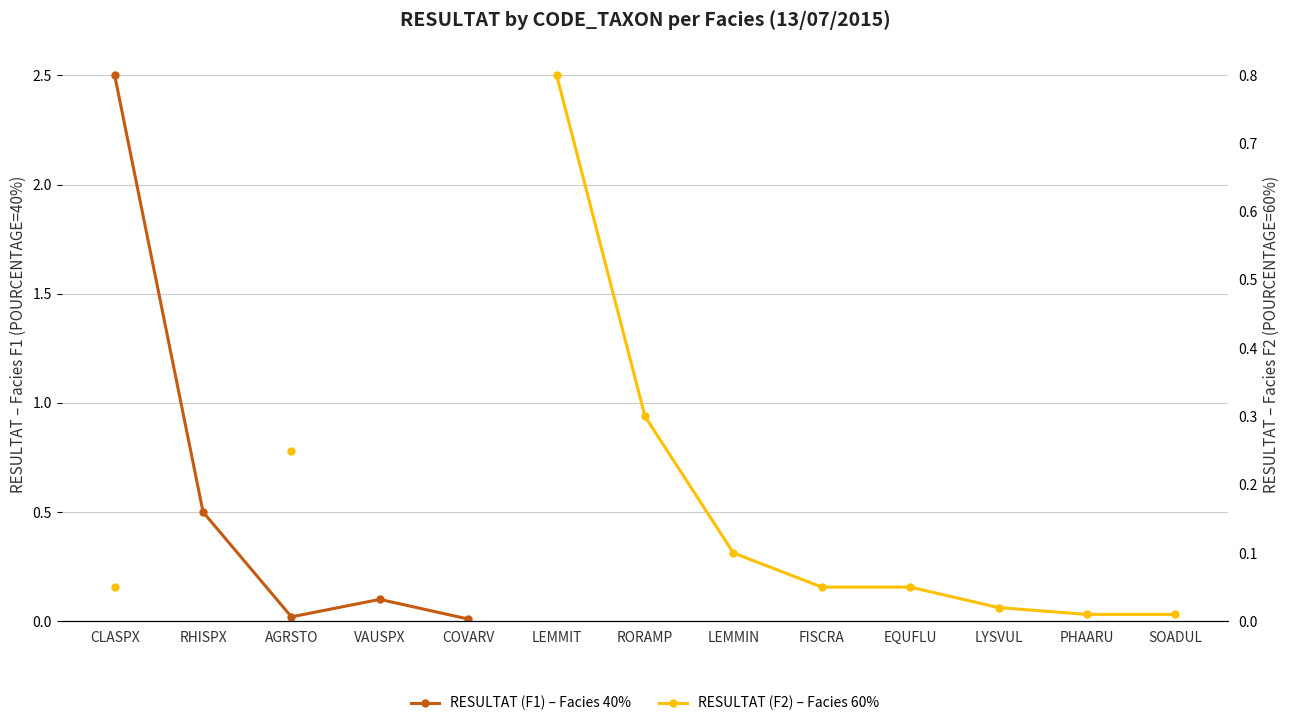

At which category does the chart reach its peak across all series?

CLASPX